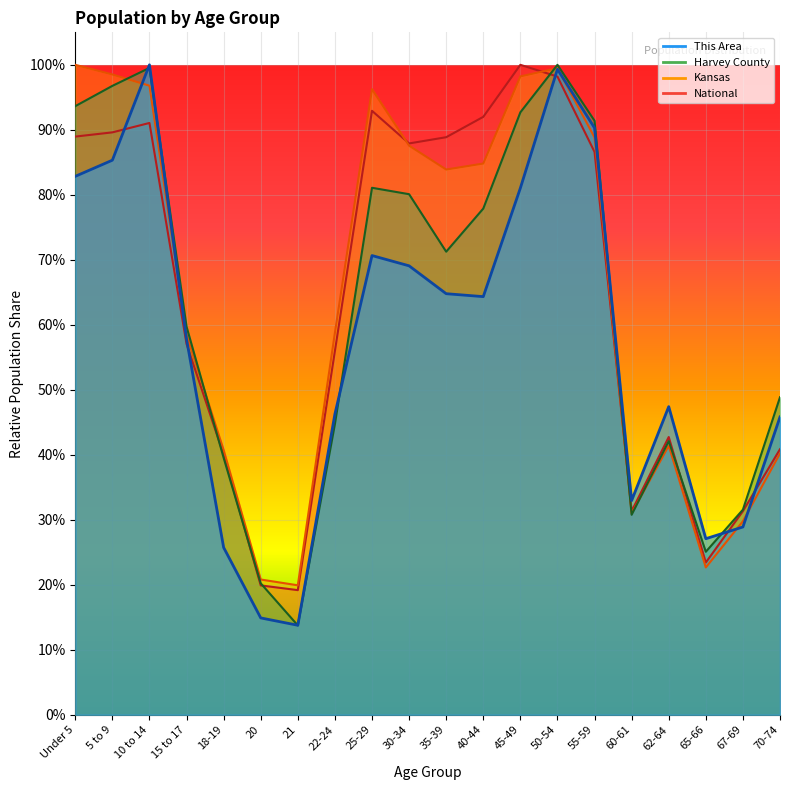

At which category does Kansas reach its first local valley?

21